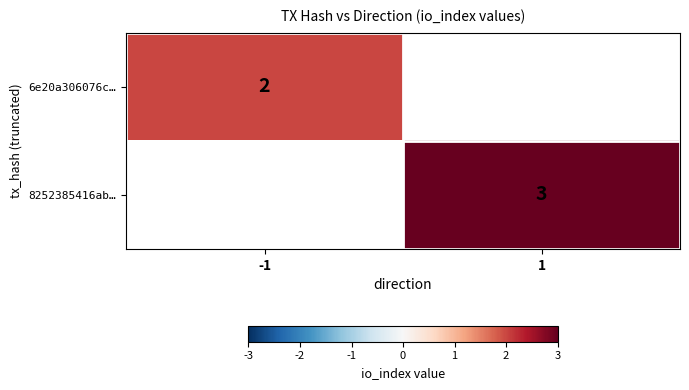

What is the minimum value shown in the chart?

2.0